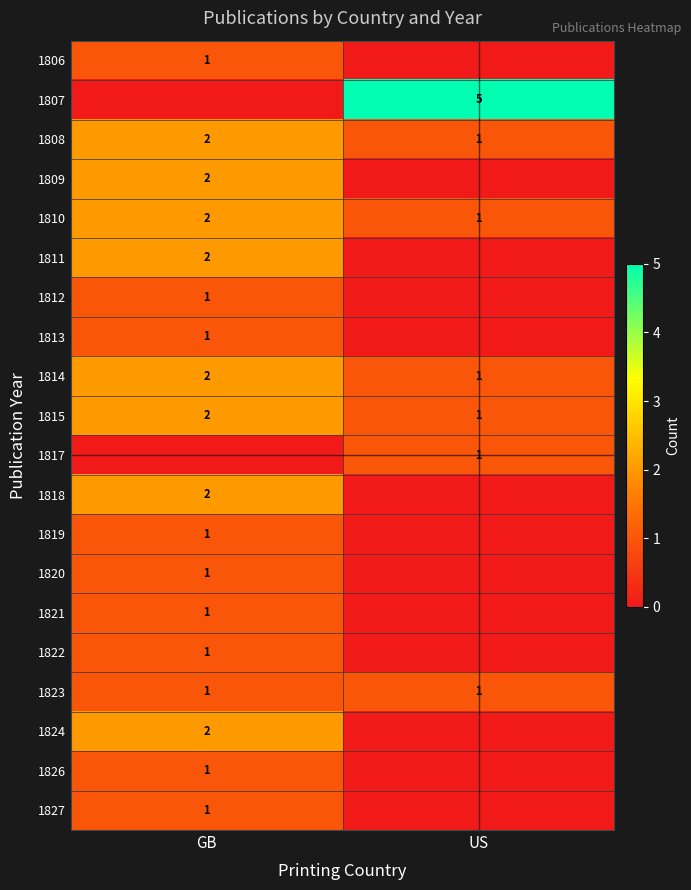

The value of 1811 at GB is 2. True or false?

True